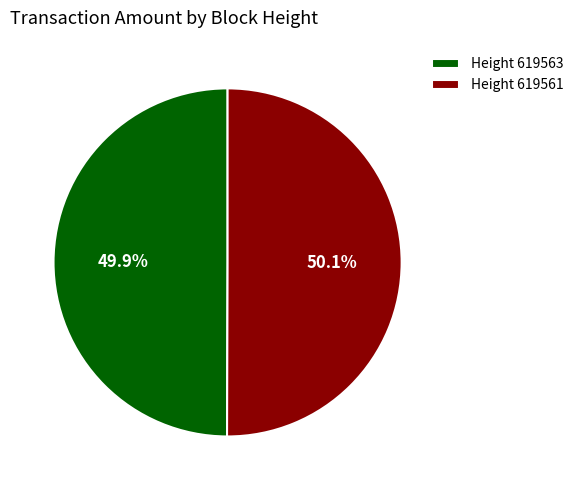

Approximately how many times larger is the value at Height 619561 compared to Height 619563?

1.0